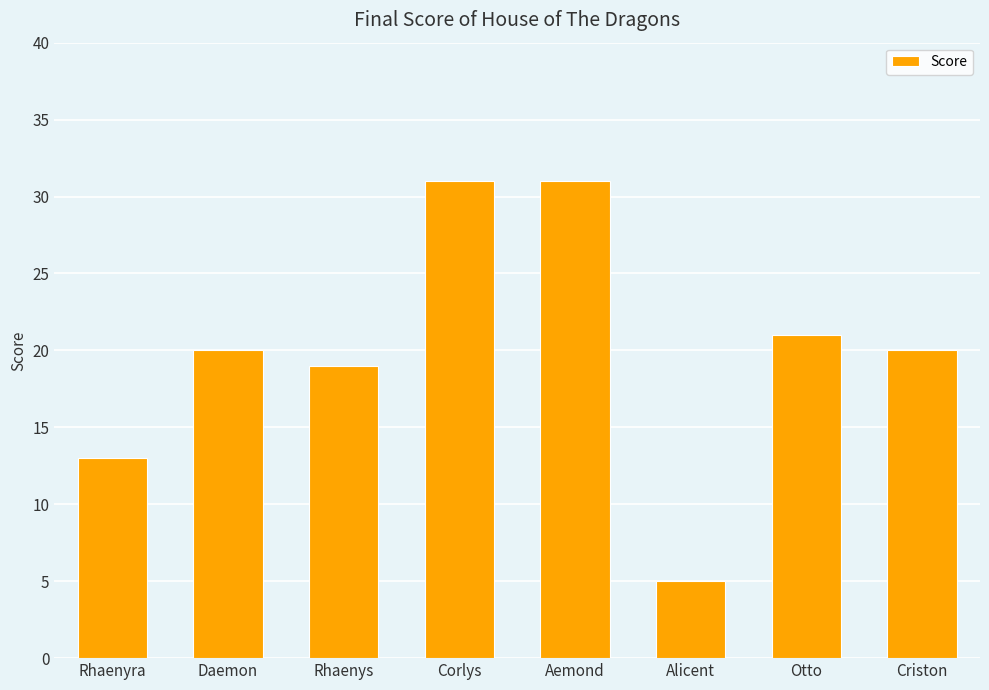

What is the difference between the maximum and second lowest values?

18